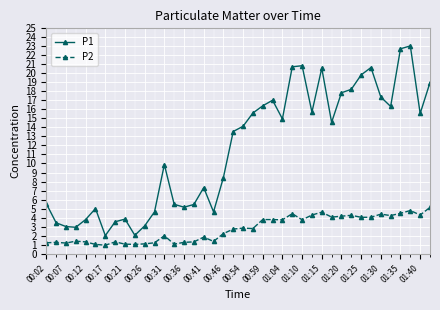

Which series has the largest range (max minus min)?

P1